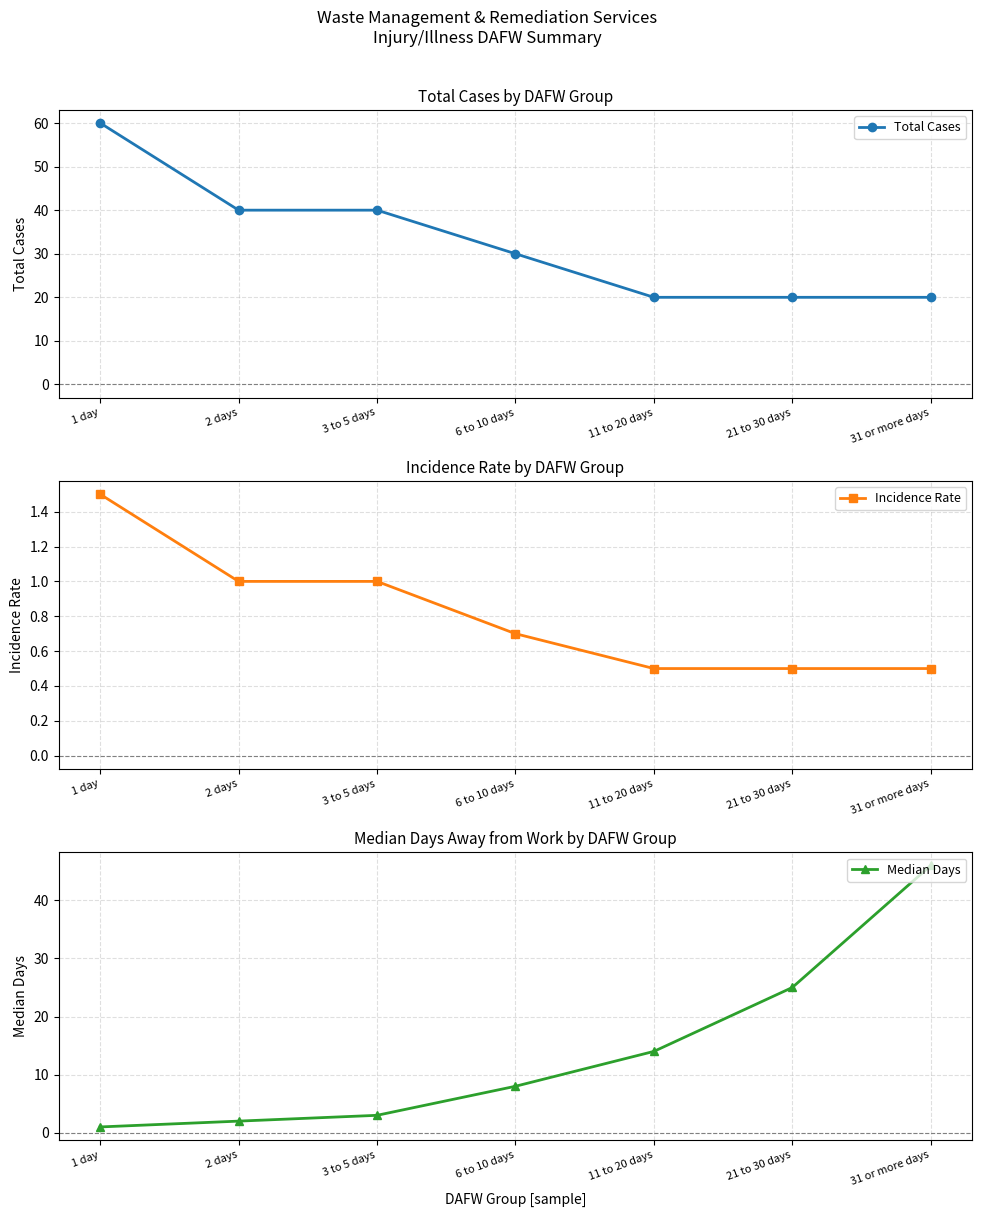

Rank the series by their average value, from lowest to highest.

Incidence Rate, Median Days, Total Cases